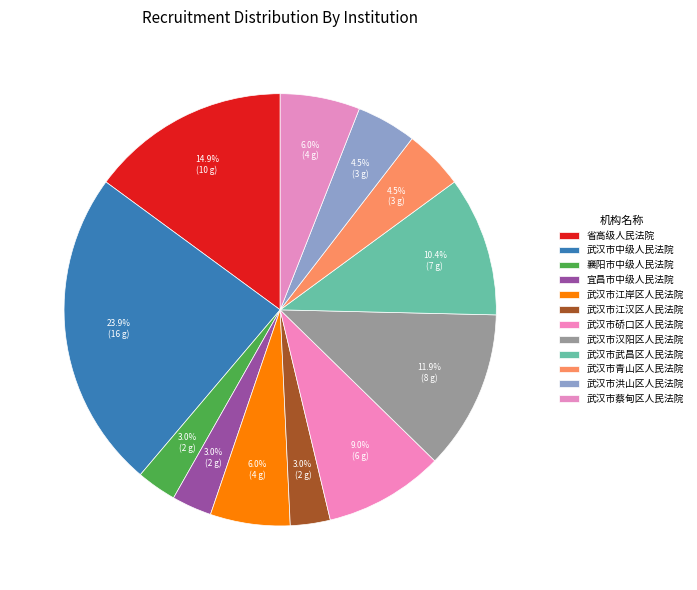

Does any single category account for the majority?

No